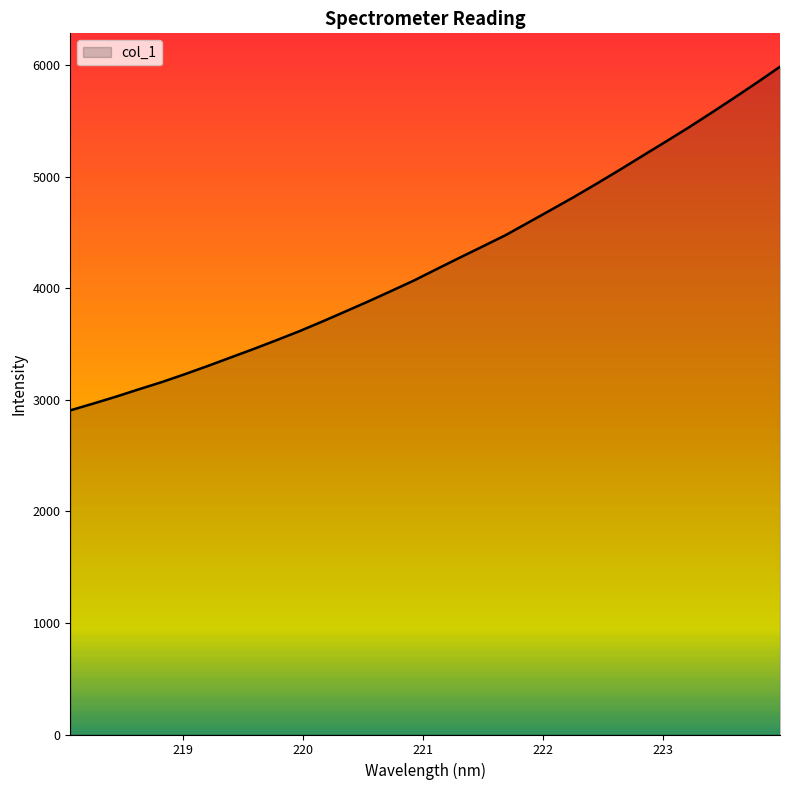

What is the maximum value shown in the chart?

5985.9